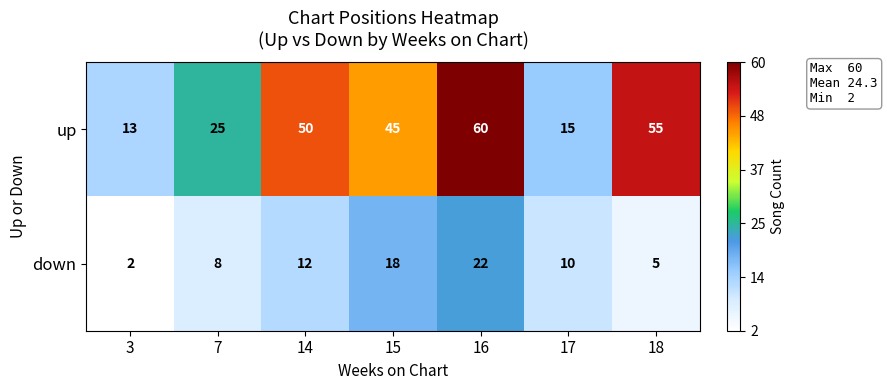

At which category does the chart reach its minimum across all series?

3